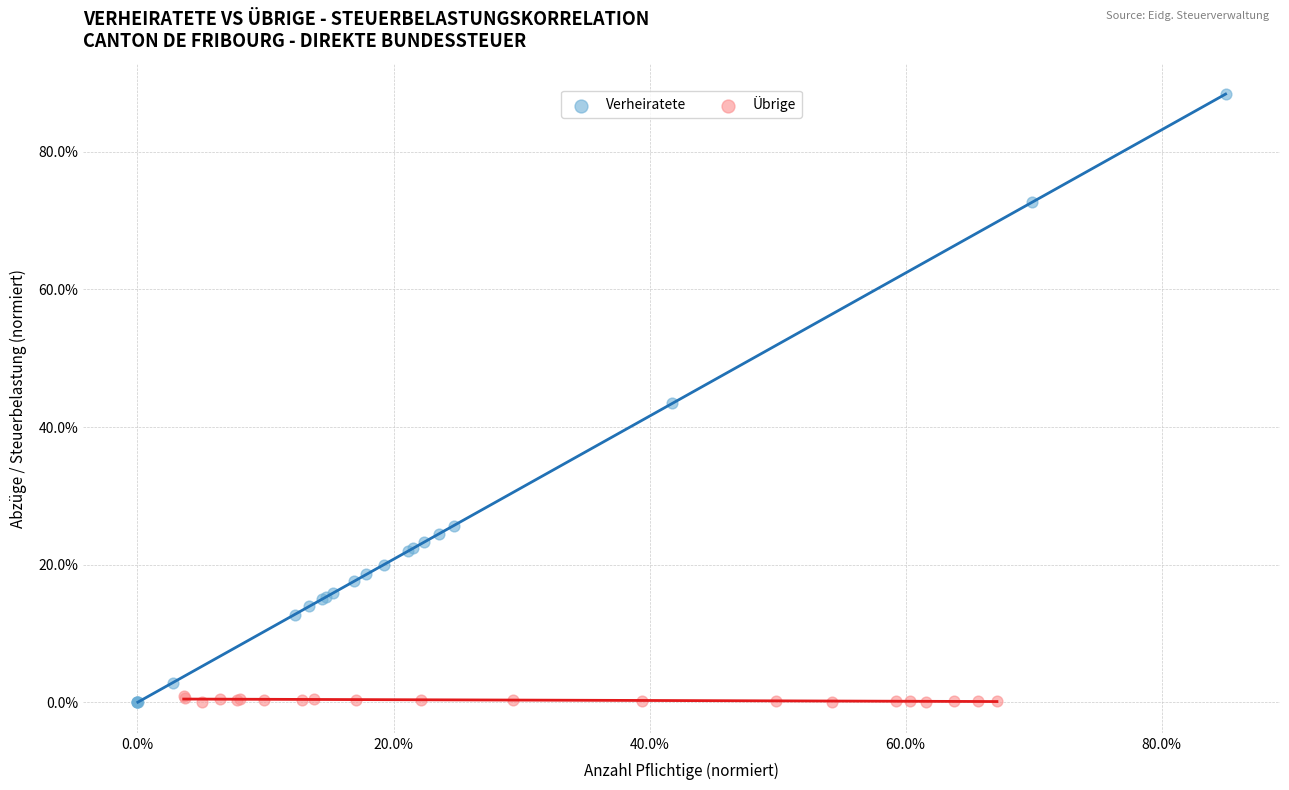

What are all the series names shown in the legend?

Verheiratete, Übrige